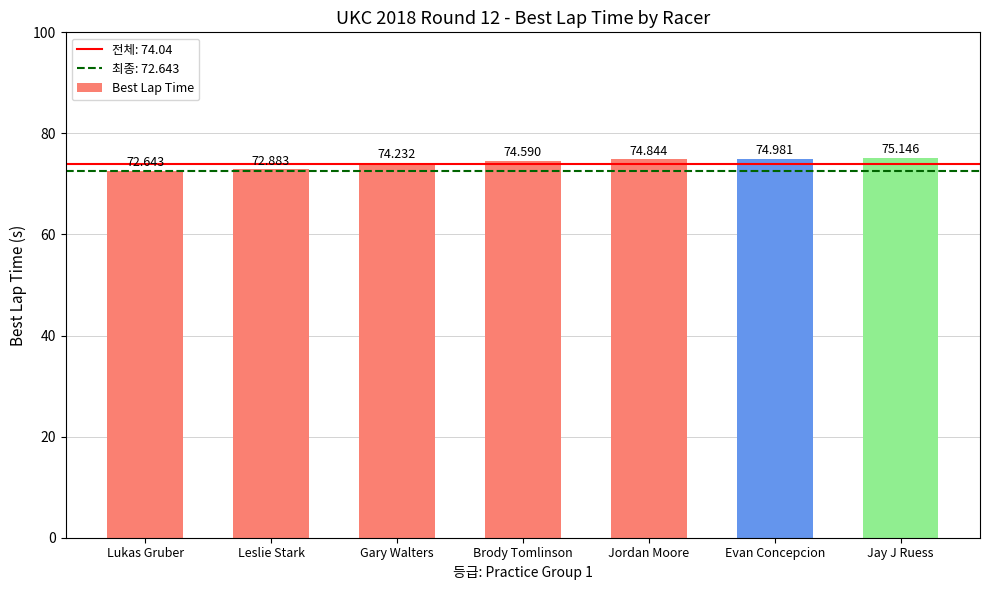

Reading left to right, what are all the values shown in this chart?

72.6	72.9	74.2	74.6	74.8	75.0	75.1